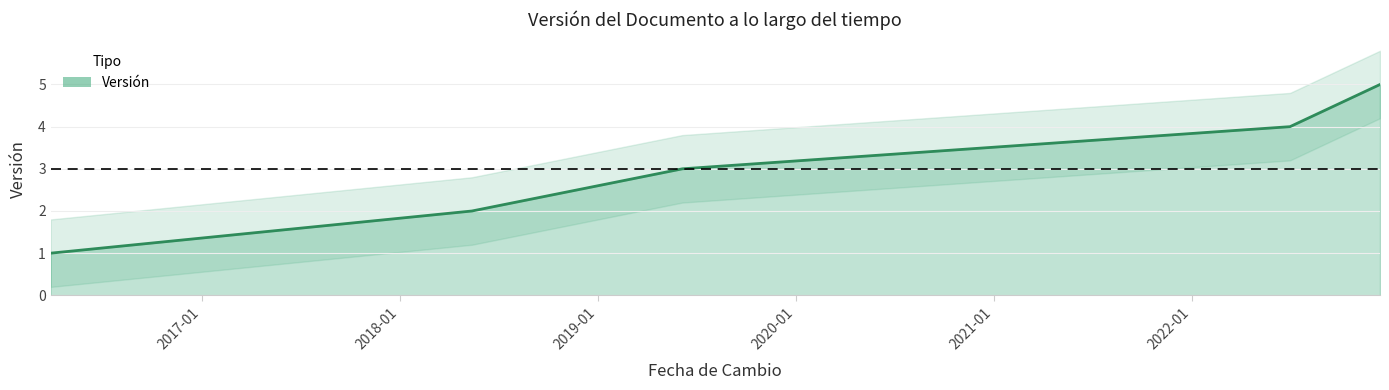

Does the chart display data point markers on the line(s)?

No